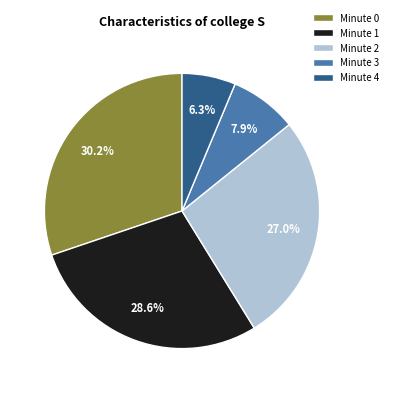

Rank the categories by value from lowest to highest.

Minute 4, Minute 3, Minute 2, Minute 1, Minute 0